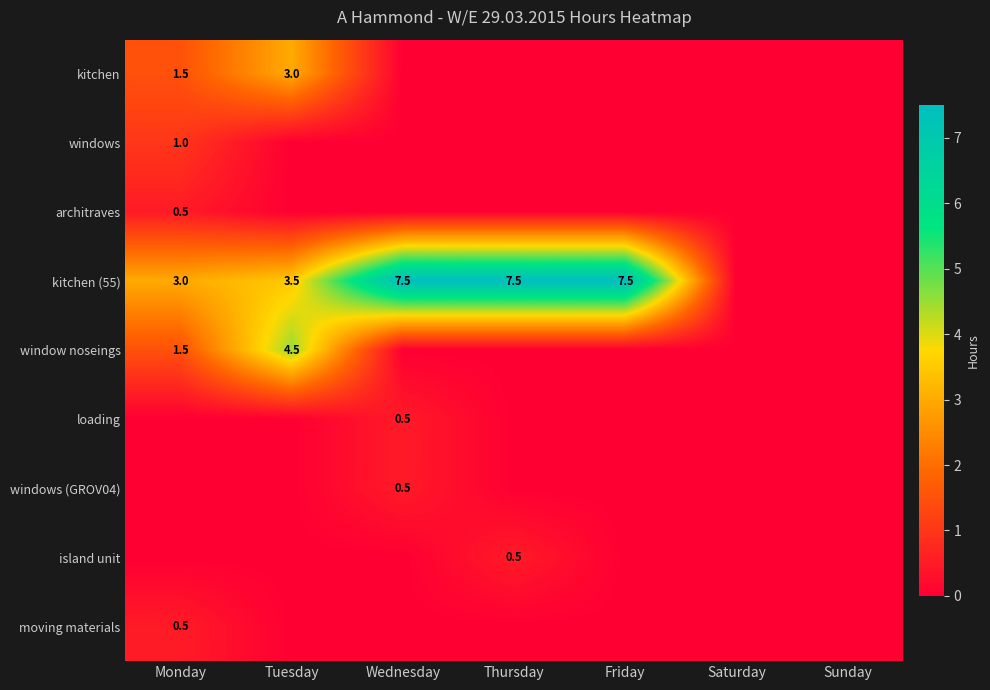

Is it true that window noseings equals 1.5 at Monday?

True